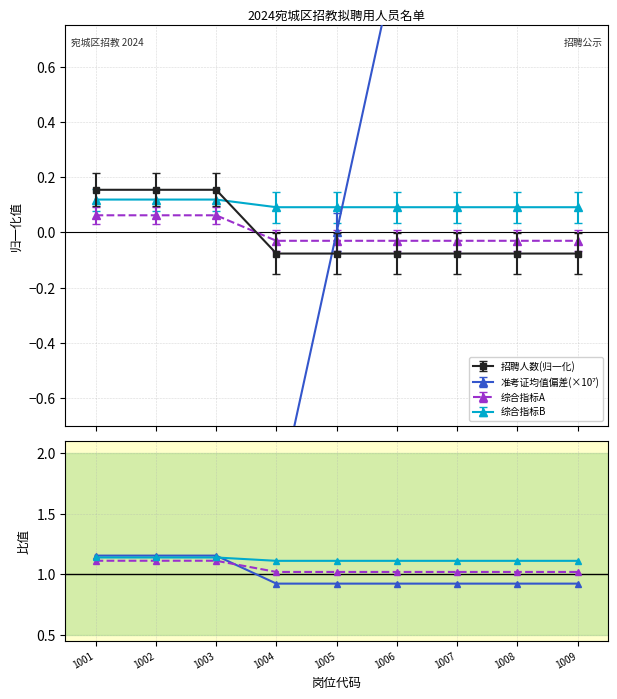

What is the spread (max minus min) of values at 1008?

0.2